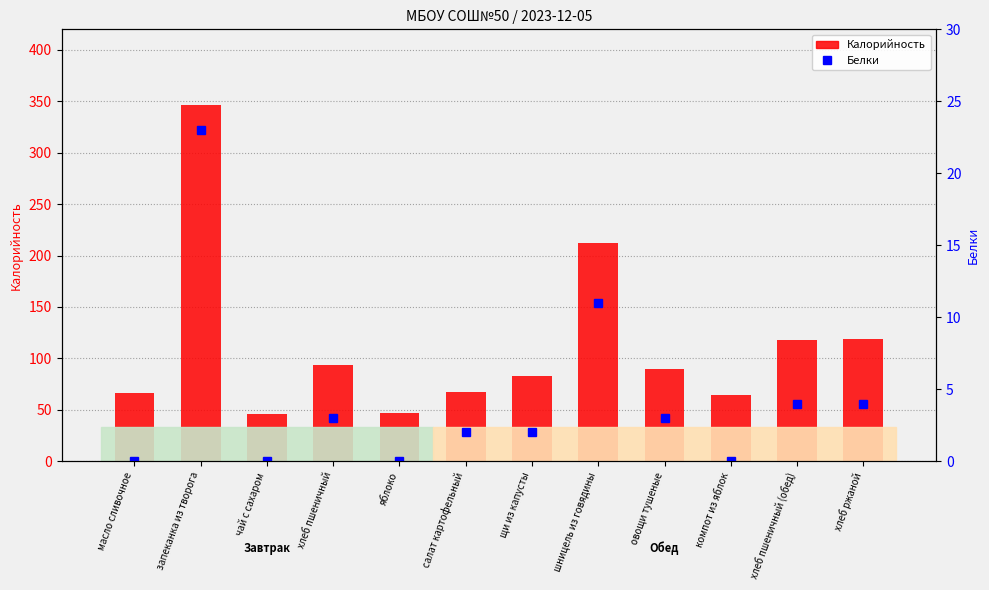

Reading right to left, what are all the values shown in this chart?

Калорийность: хлеб ржаной=119	хлеб пшеничный (обед)=118	компот из яблок=64	овощи тушеные=90	шницель из говядины=212	щи из капусты=83	салат картофельный=67	яблоко=47	хлеб пшеничный=94	чай с сахаром=46	запеканка из творога=346	масло сливочное=66
Белки: хлеб ржаной=4	хлеб пшеничный (обед)=4	компот из яблок=0	овощи тушеные=3	шницель из говядины=11	щи из капусты=2	салат картофельный=2	яблоко=0	хлеб пшеничный=3	чай с сахаром=0	запеканка из творога=23	масло сливочное=0